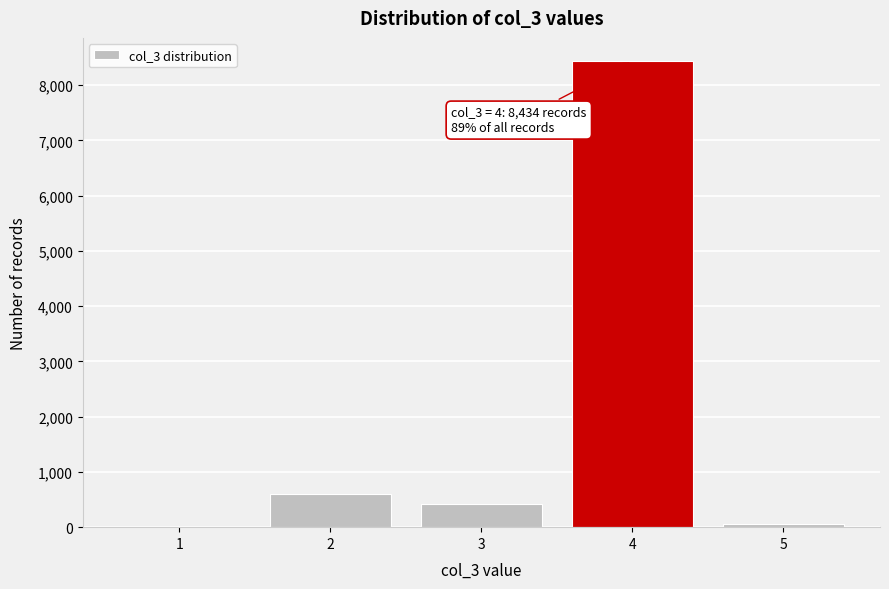

Reading left to right, transcribe all the data shown in this chart.

1=0	2=594	3=415	4=8434	5=59